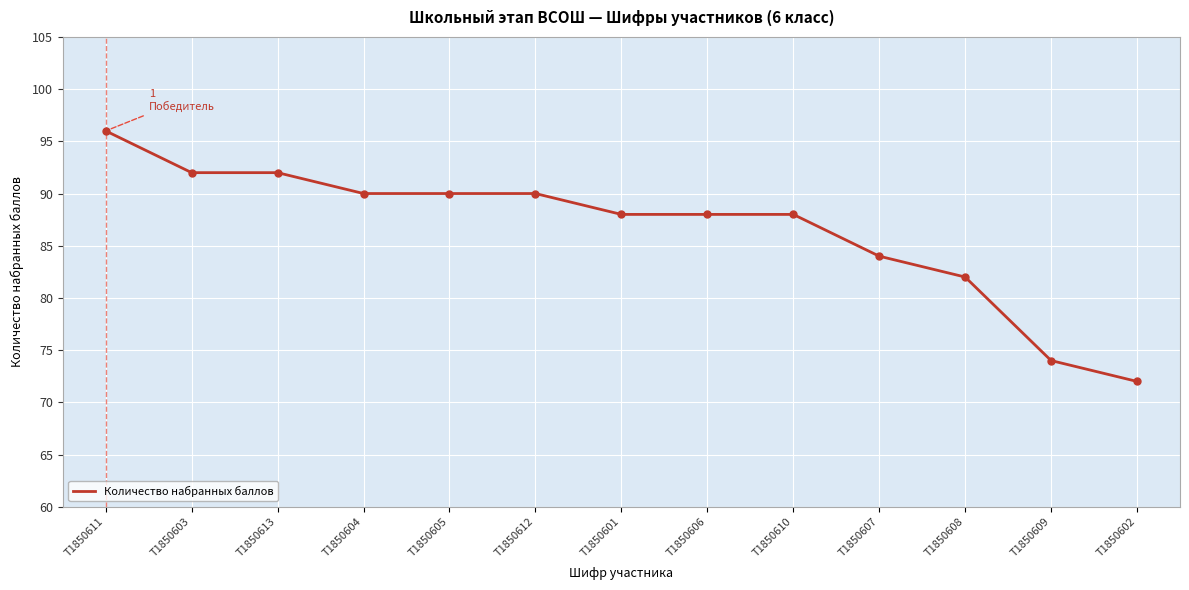

What is the average value?

87